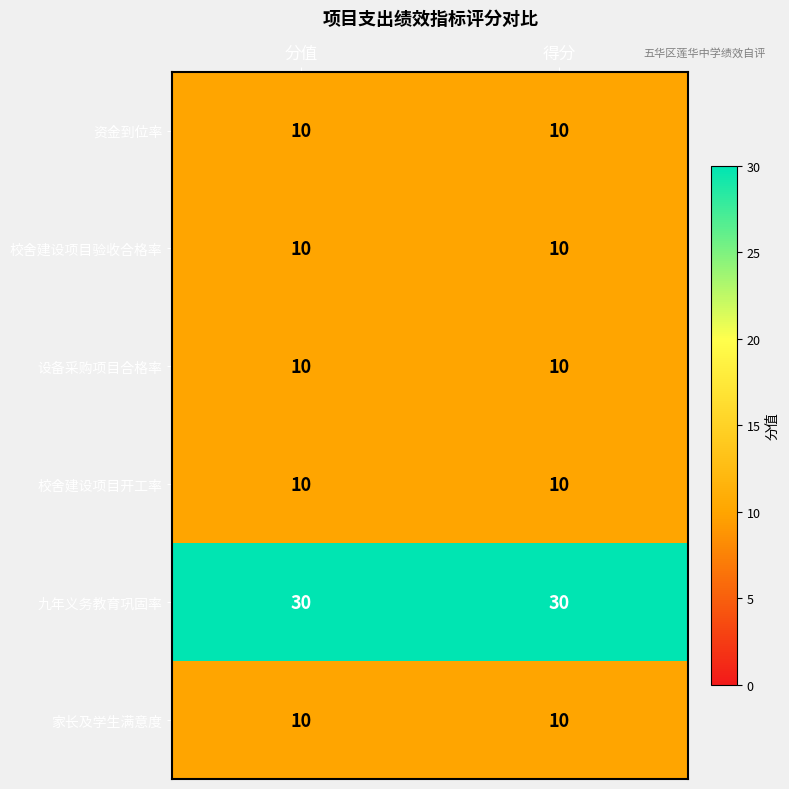

What value does the 校舍建设项目验收合格率 series have at 分值?

10